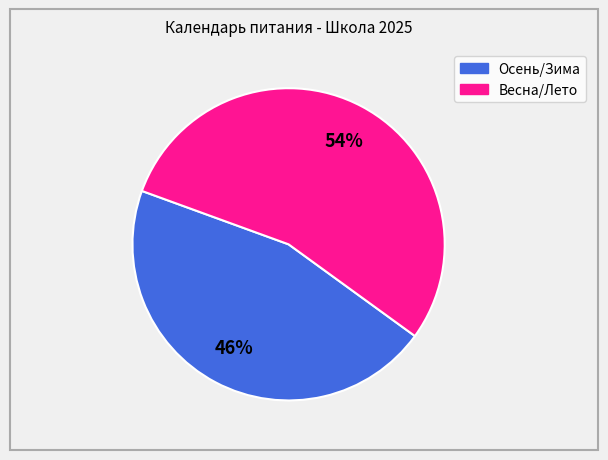

To the nearest percent, what is the average slice percentage?

50%